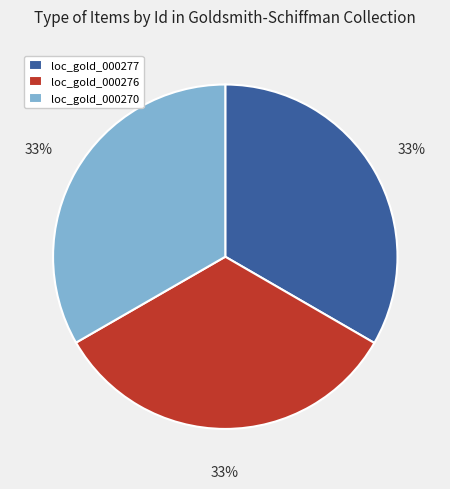

Is there any slice that represents more than half of the pie?

No